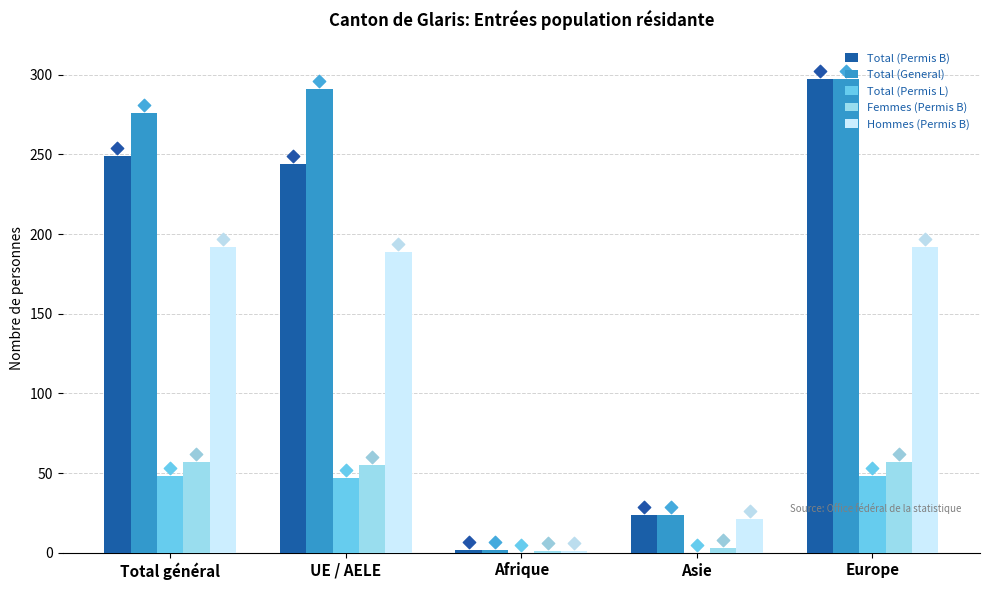

At how many categories does at least one series exceed 292?

1